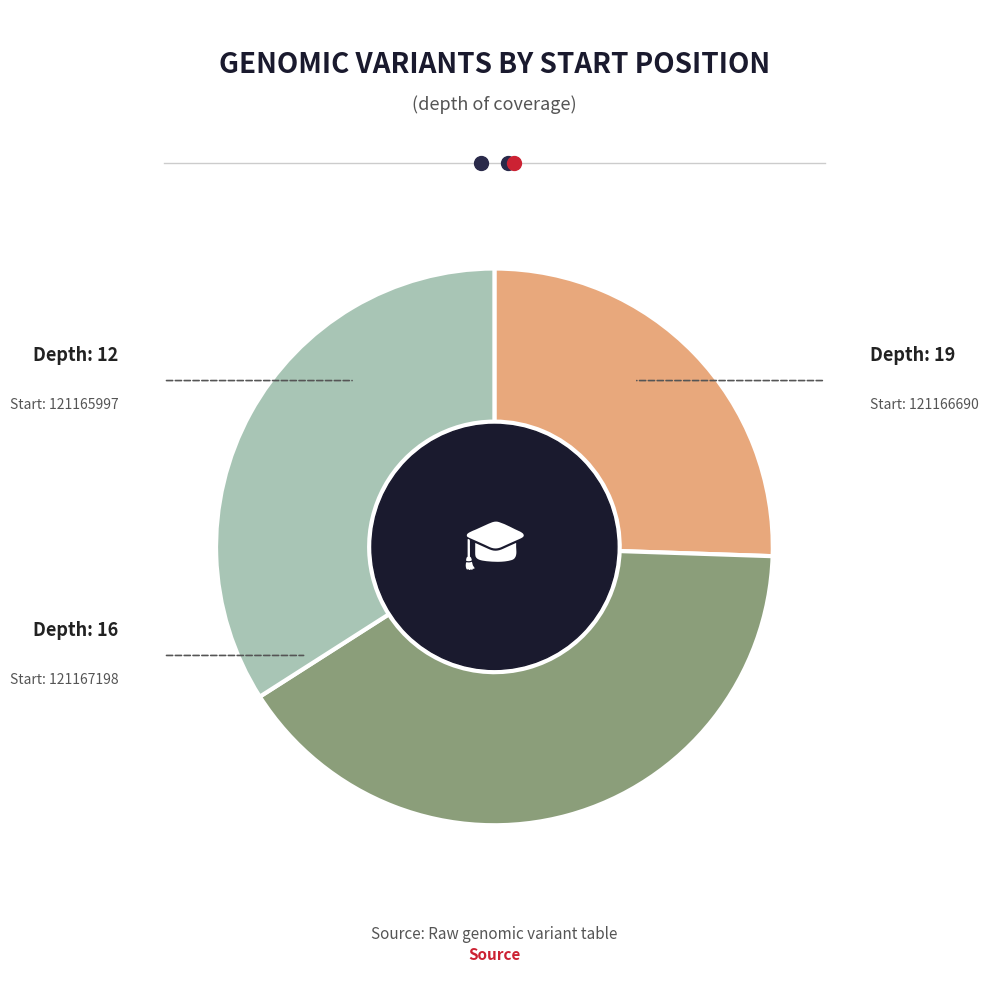

Count the number of slices in the pie.

3